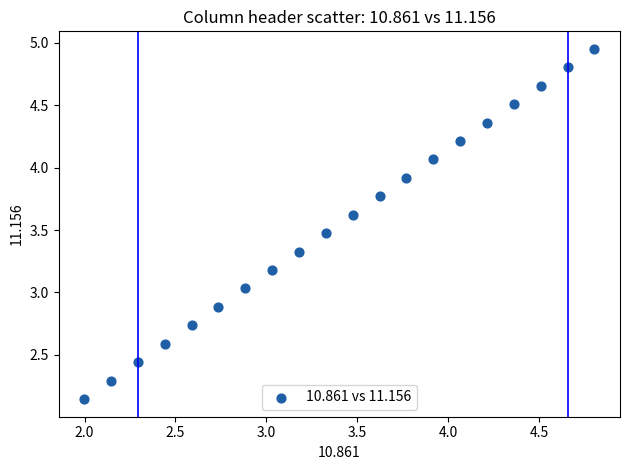

What is the range of Y values (max minus min)?

2.8